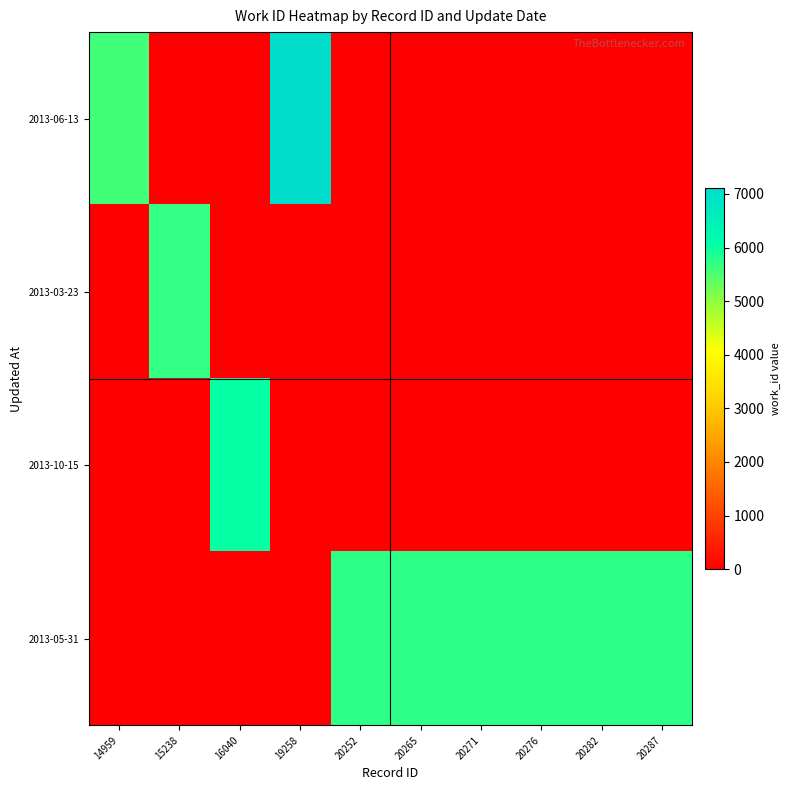

What is the spread (max minus min) of values at 20265?

5736